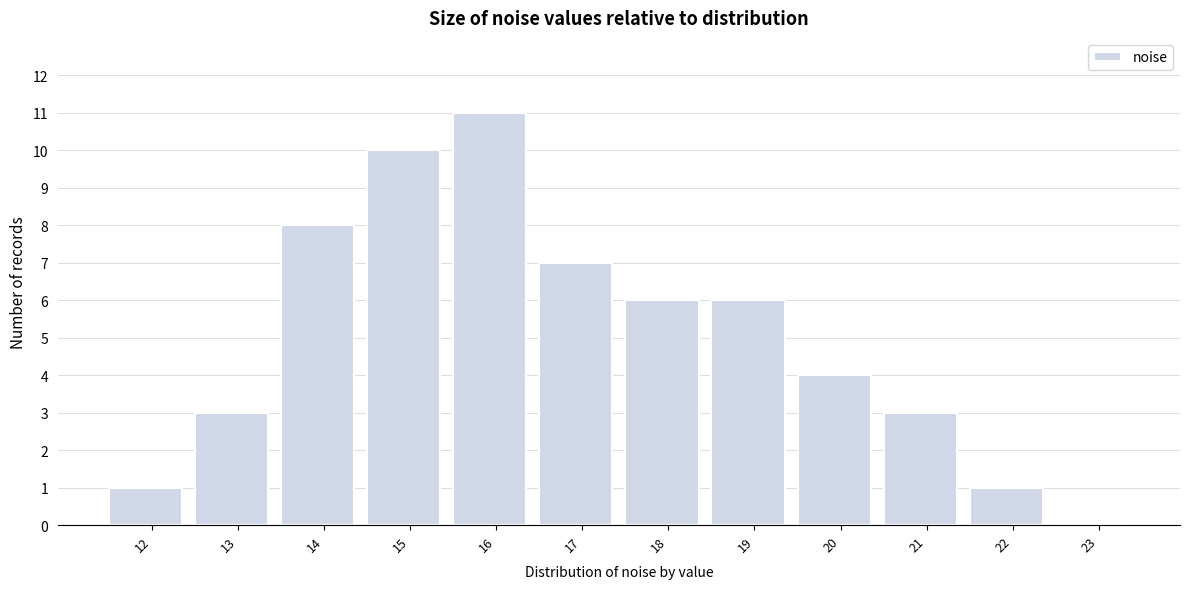

Reading right to left, list all the values displayed in this chart.

23=0	22=1	21=3	20=4	19=6	18=6	17=7	16=11	15=10	14=8	13=3	12=1